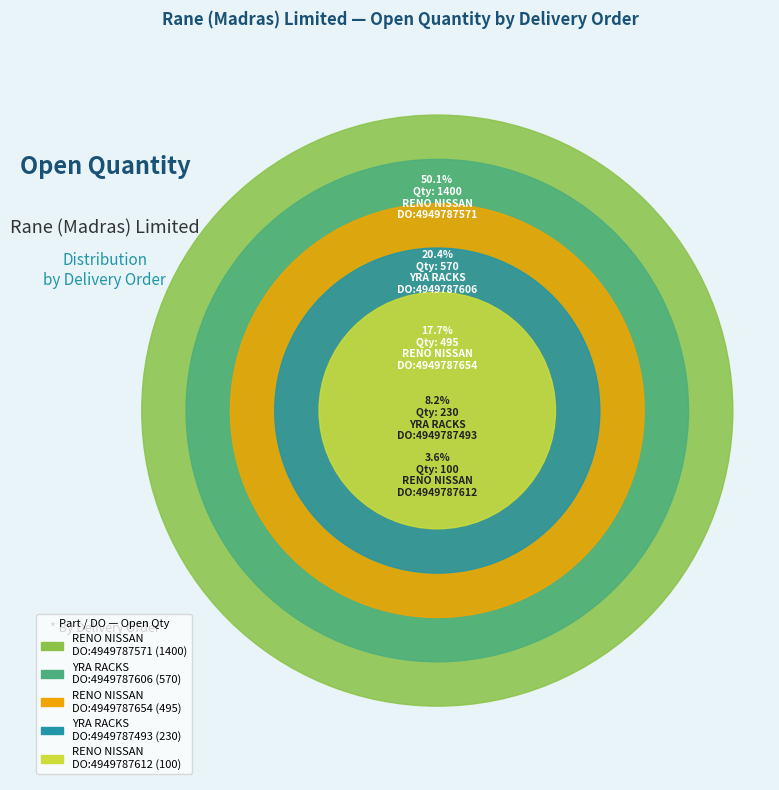

How many slices are in this pie chart?

5